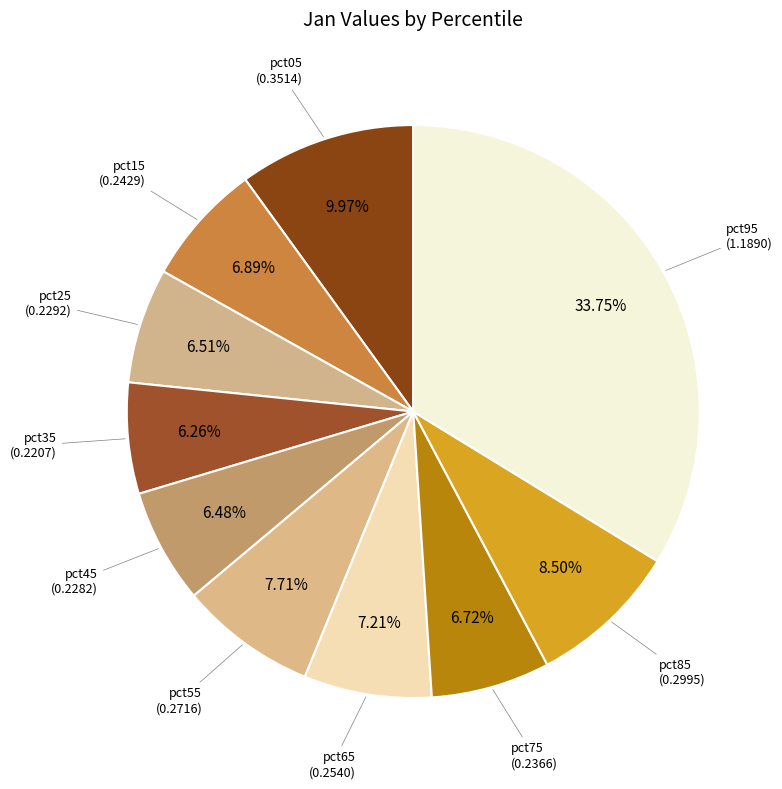

True or false: pct95 accounts for 41% of the total.

False